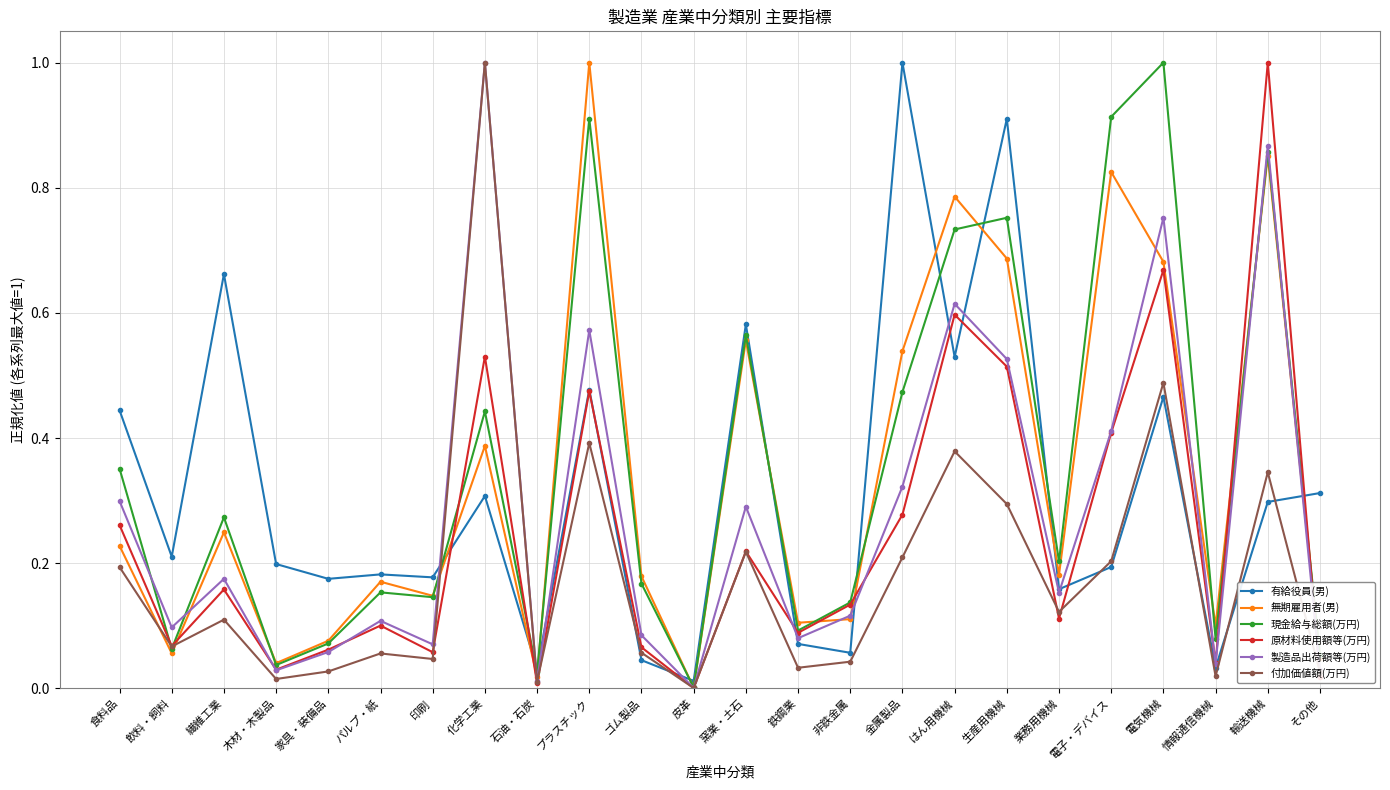

What is the total value across all series at はん用機械?

3.6